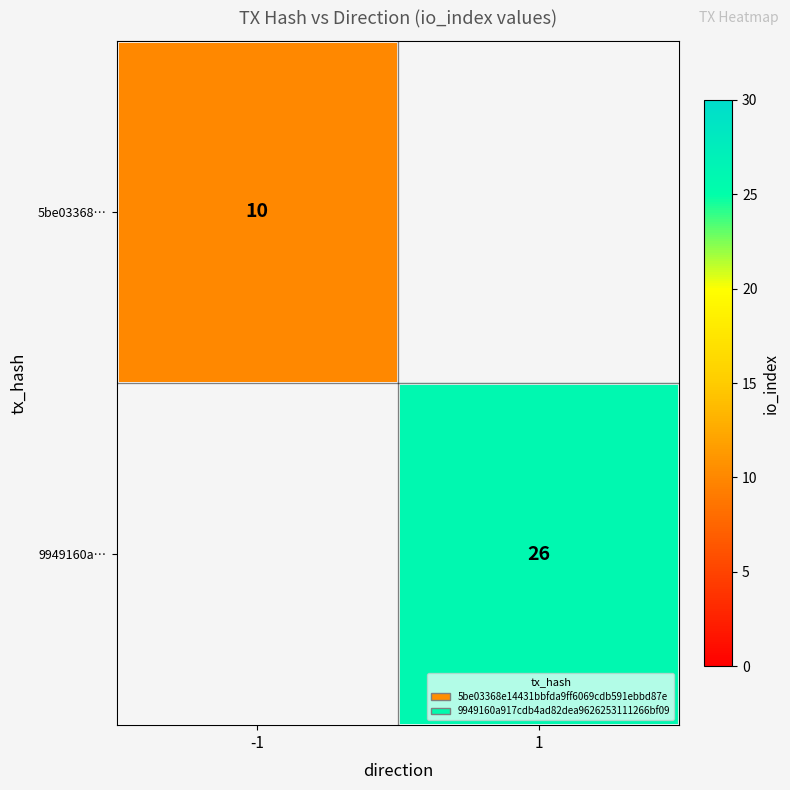

The 9949160a… series shows 34 at 1. True or false?

False